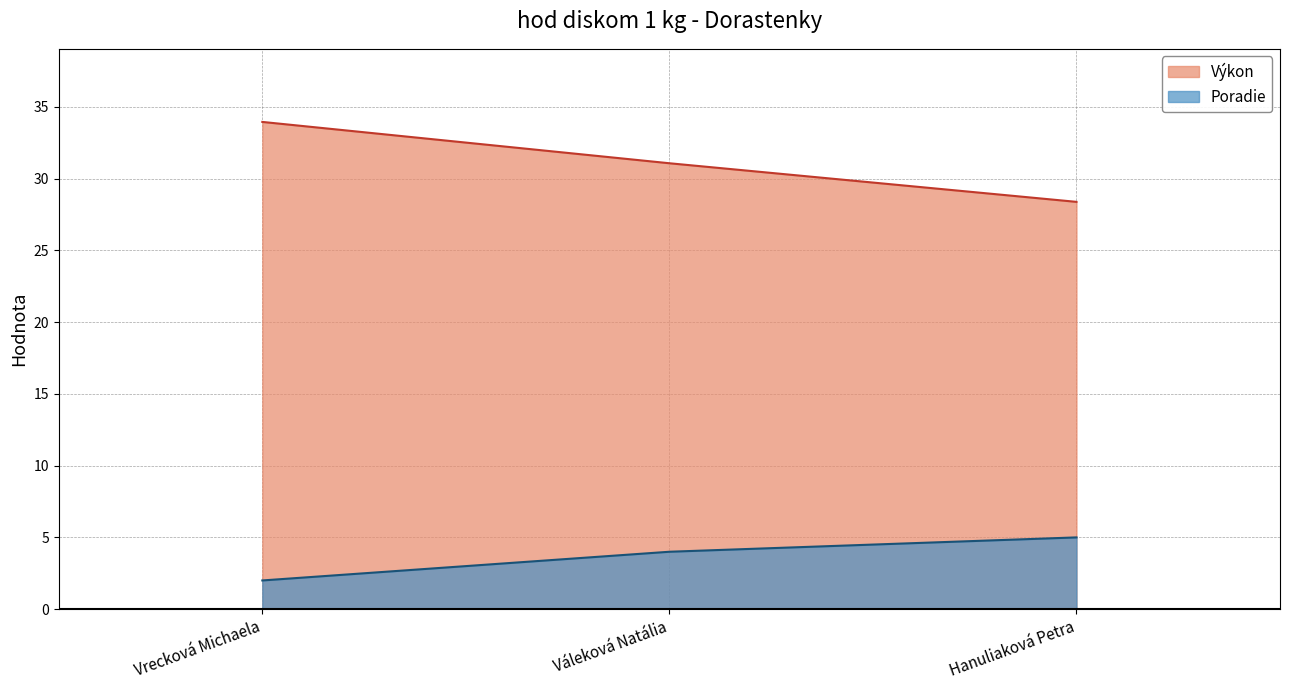

At how many categories does at least one series exceed 28?

3